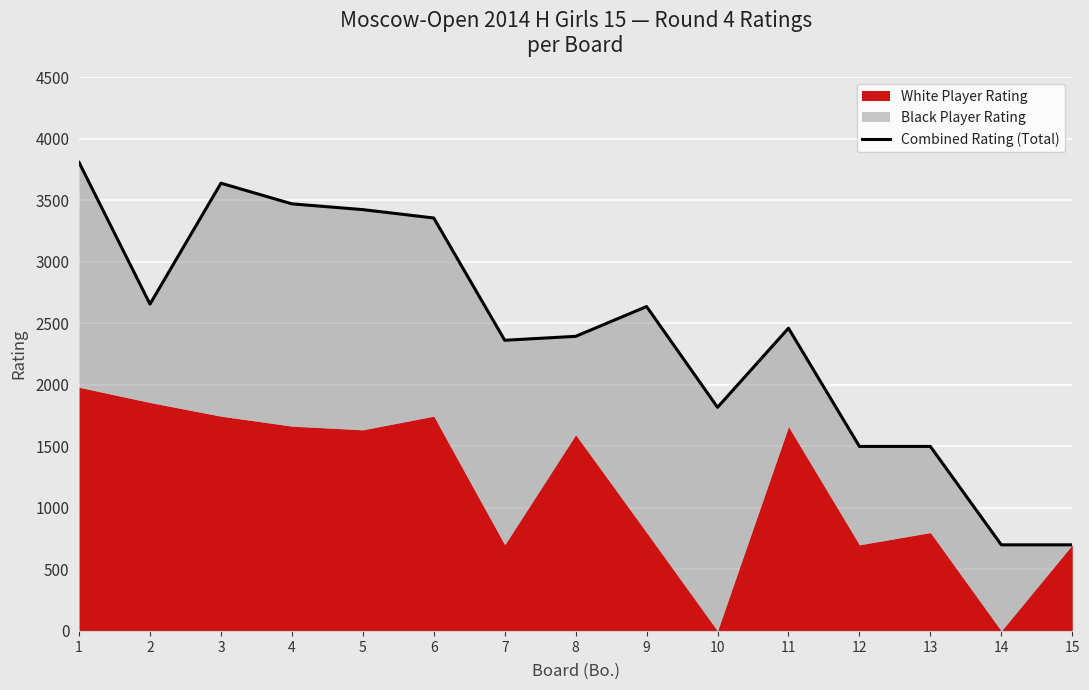

At which label does the data first exceed 2461?

1